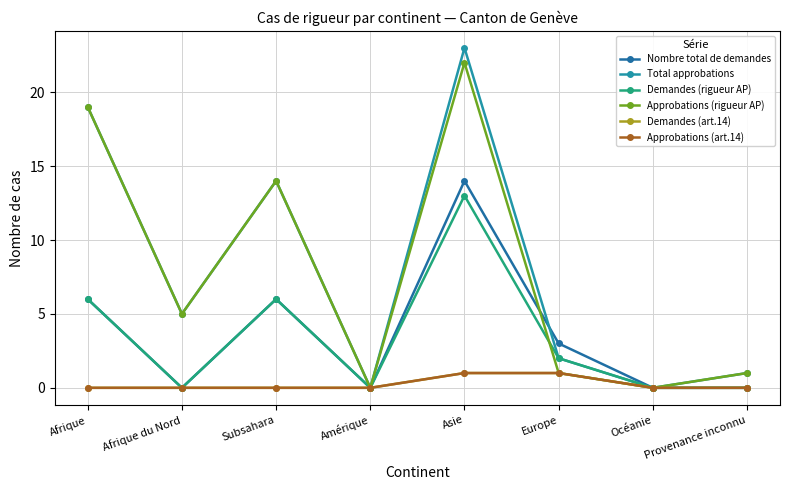

What is the total value across all series at Afrique du Nord?

10